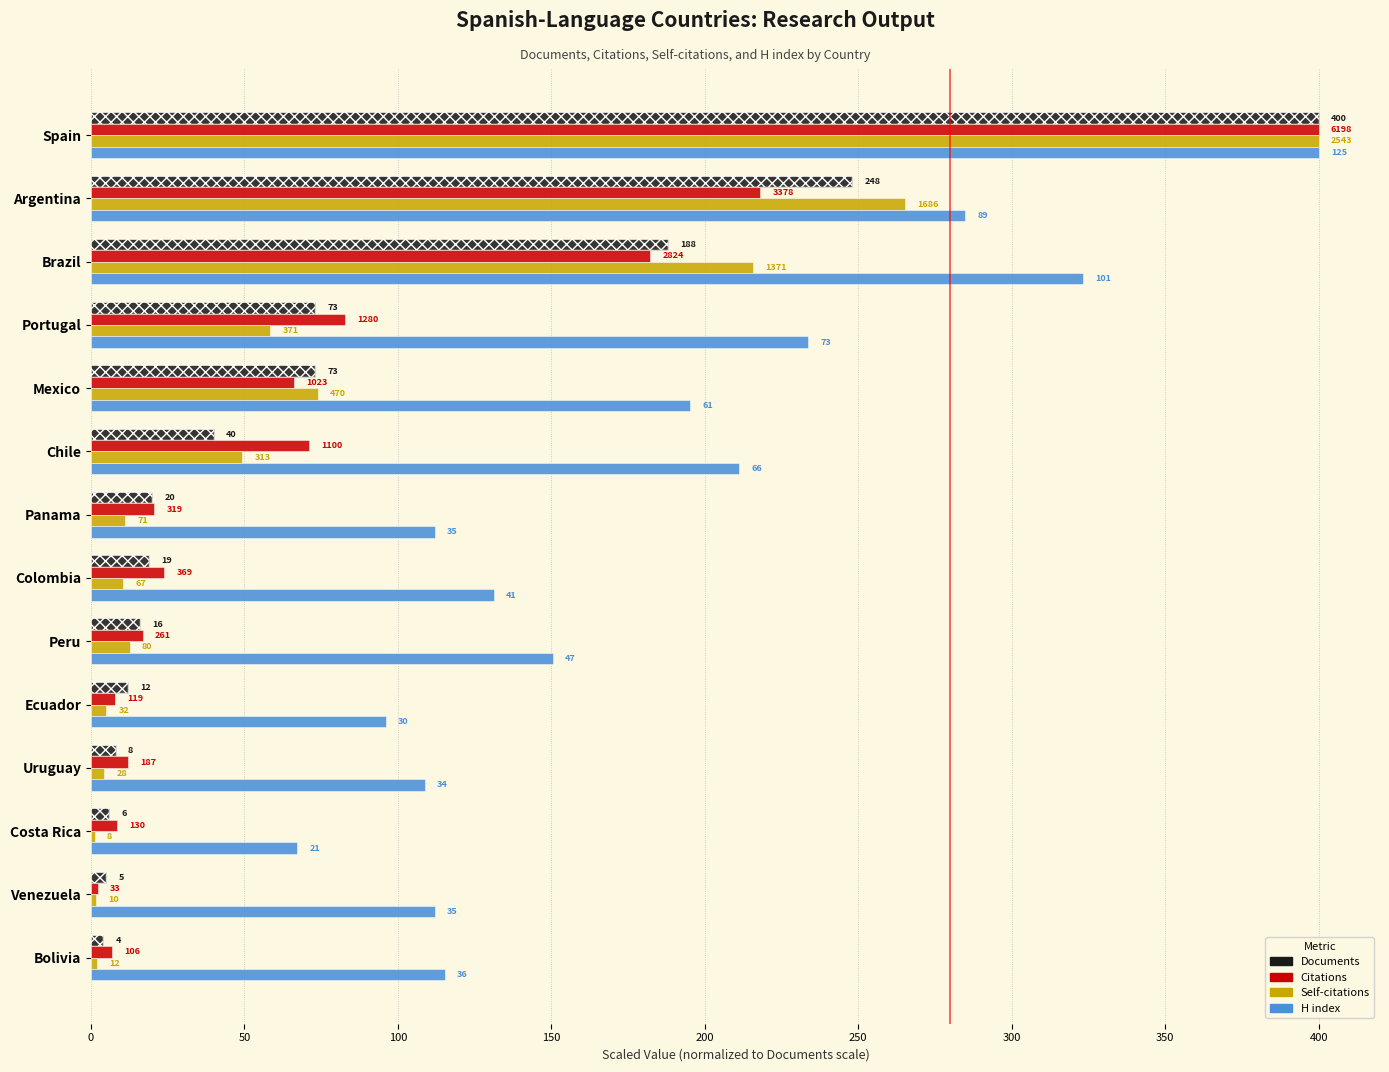

The value of H index at Bolivia is 62.4. True or false?

False